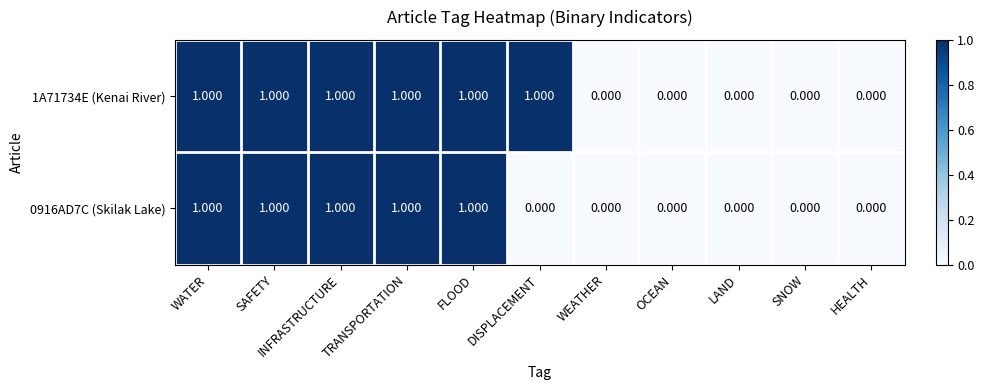

How many distinct data groups are displayed?

2